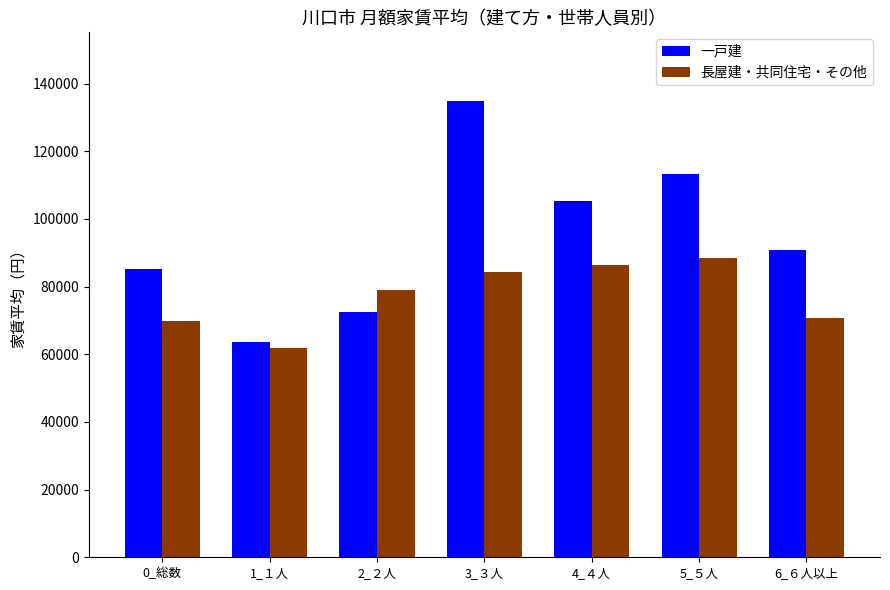

Reading left to right, list all the values displayed in this chart.

一戸建: 0_総数=85177	1_１人=63661	2_２人=72554	3_３人=134940	4_４人=105309	5_５人=113302	6_６人以上=90872
長屋建・共同住宅・その他: 0_総数=69752	1_１人=61980	2_２人=78966	3_３人=84277	4_４人=86333	5_５人=88355	6_６人以上=70856